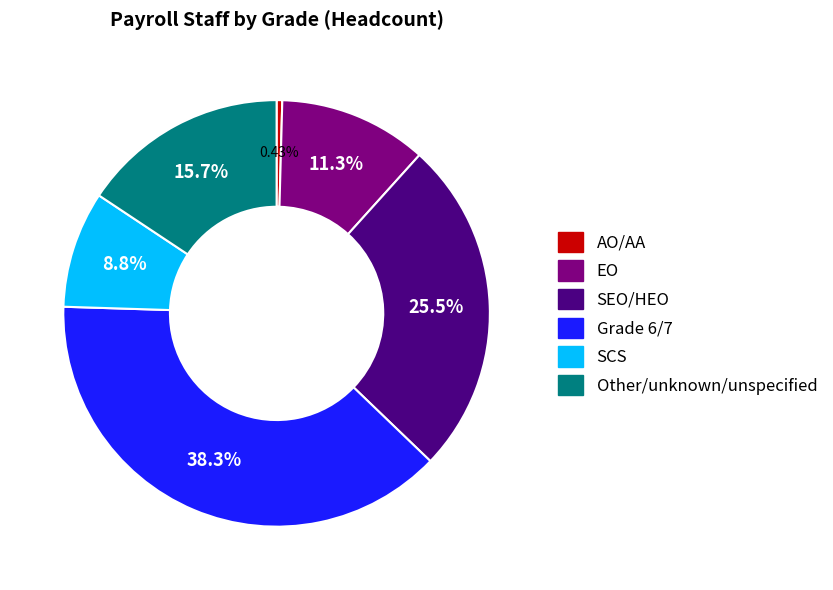

How many segments does this pie chart have?

6